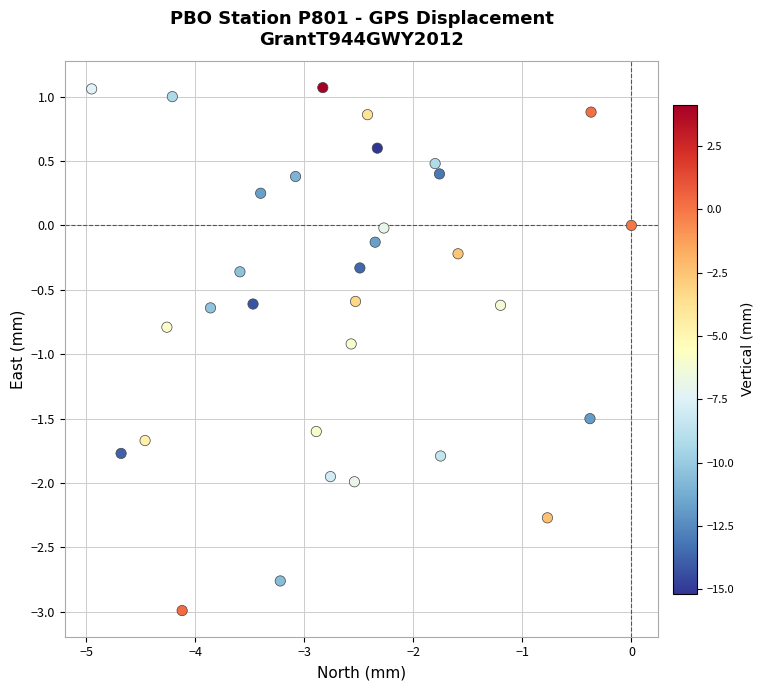

What is the range of Y values (max minus min)?

4.1